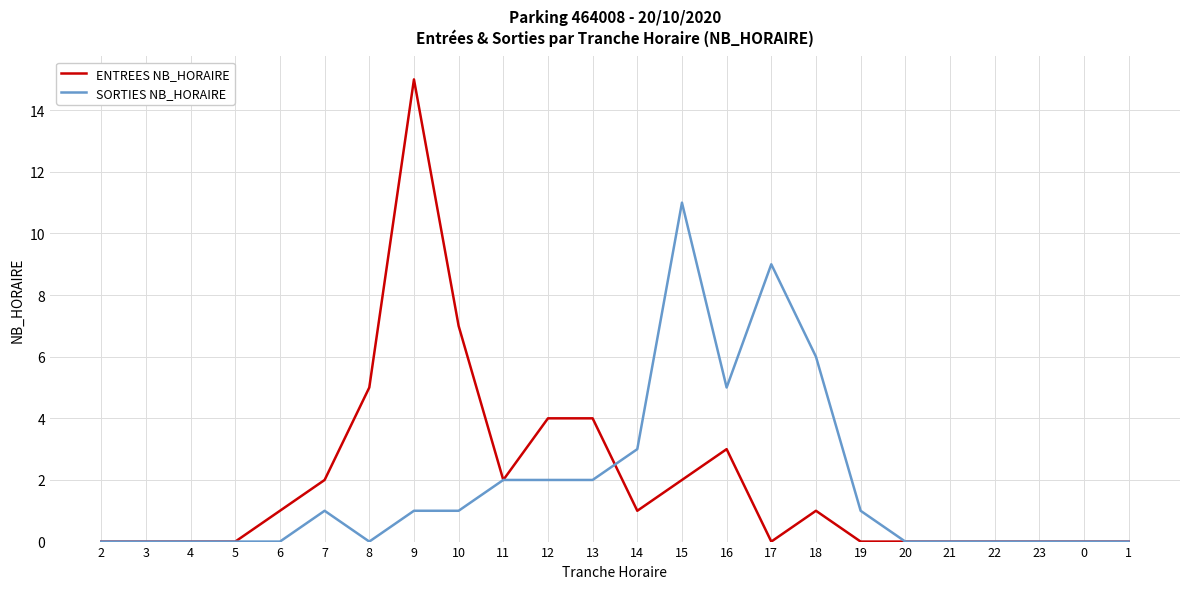

Is it true that SORTIES NB_HORAIRE equals 3 at 11?

False